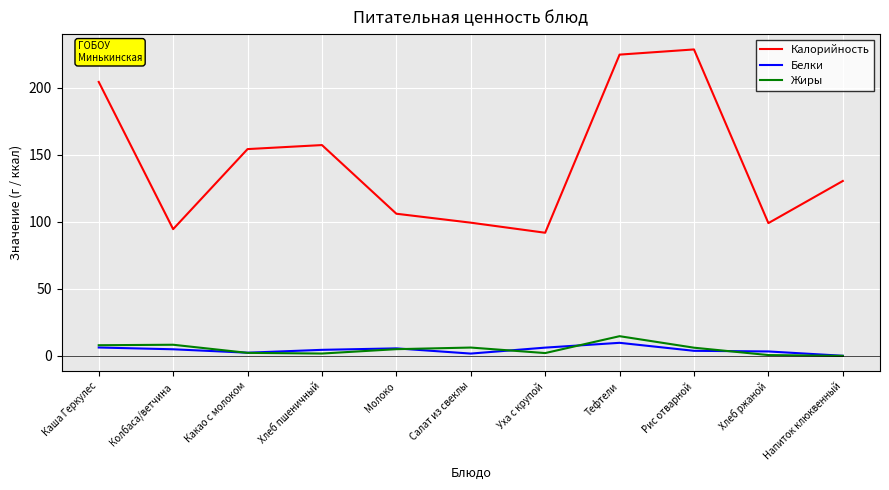

Is this an area chart (filled region under the line)?

No